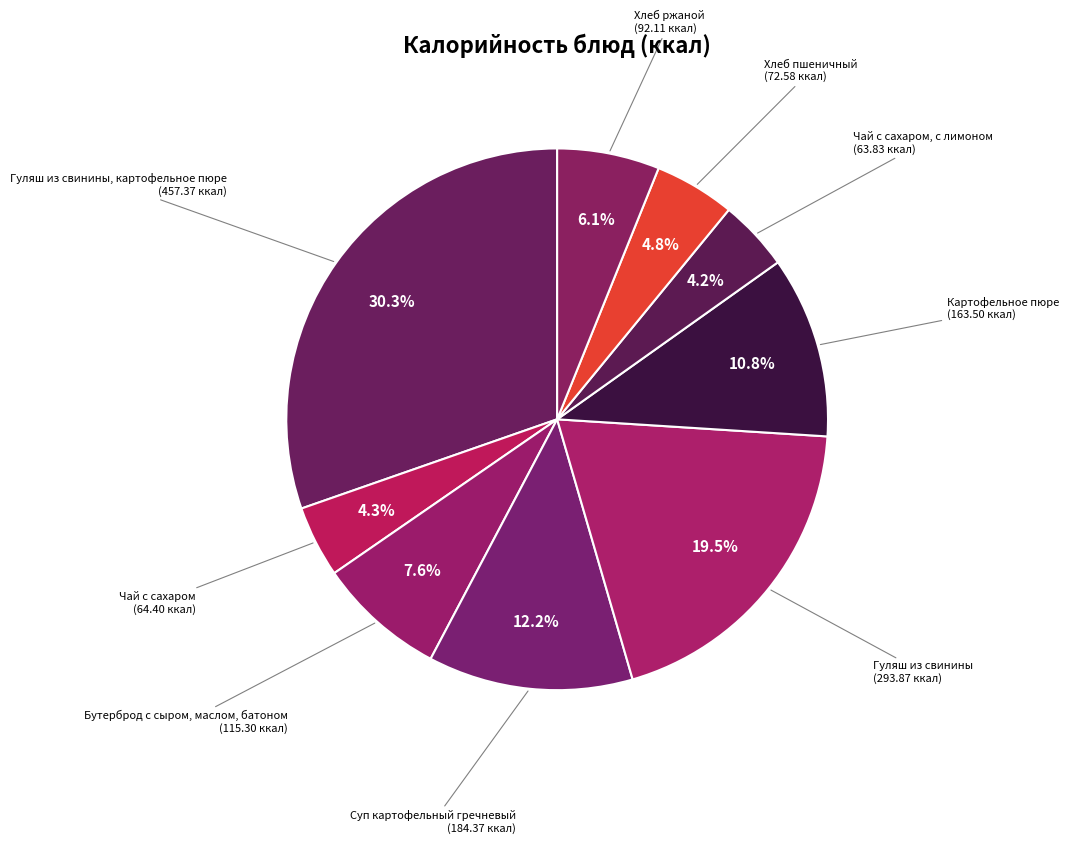

How many slices are in this pie chart?

9